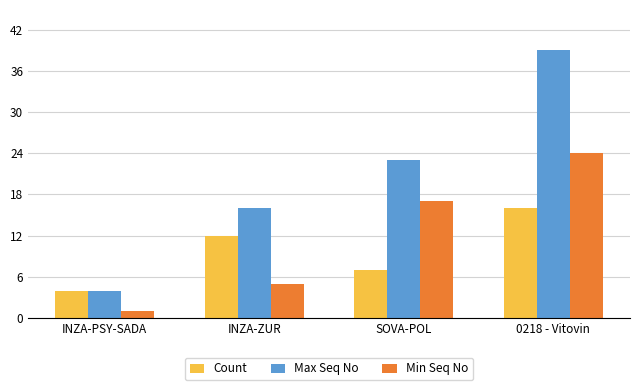

Is it true that Min Seq No equals 24 at SOVA-POL?

False